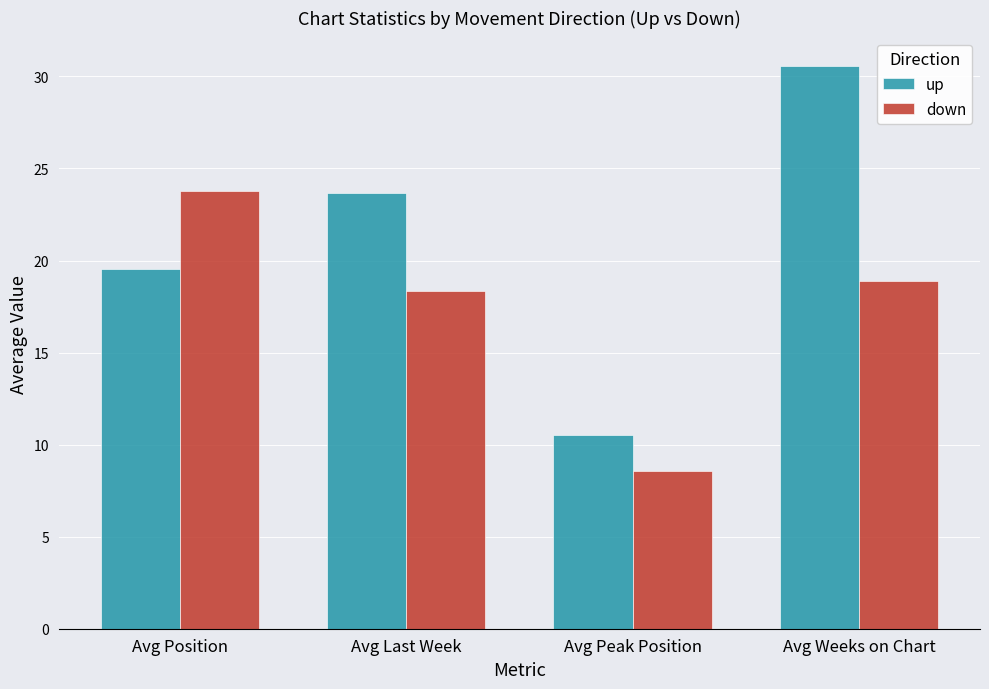

Are the bars grouped side by side (vs. stacked)?

Yes